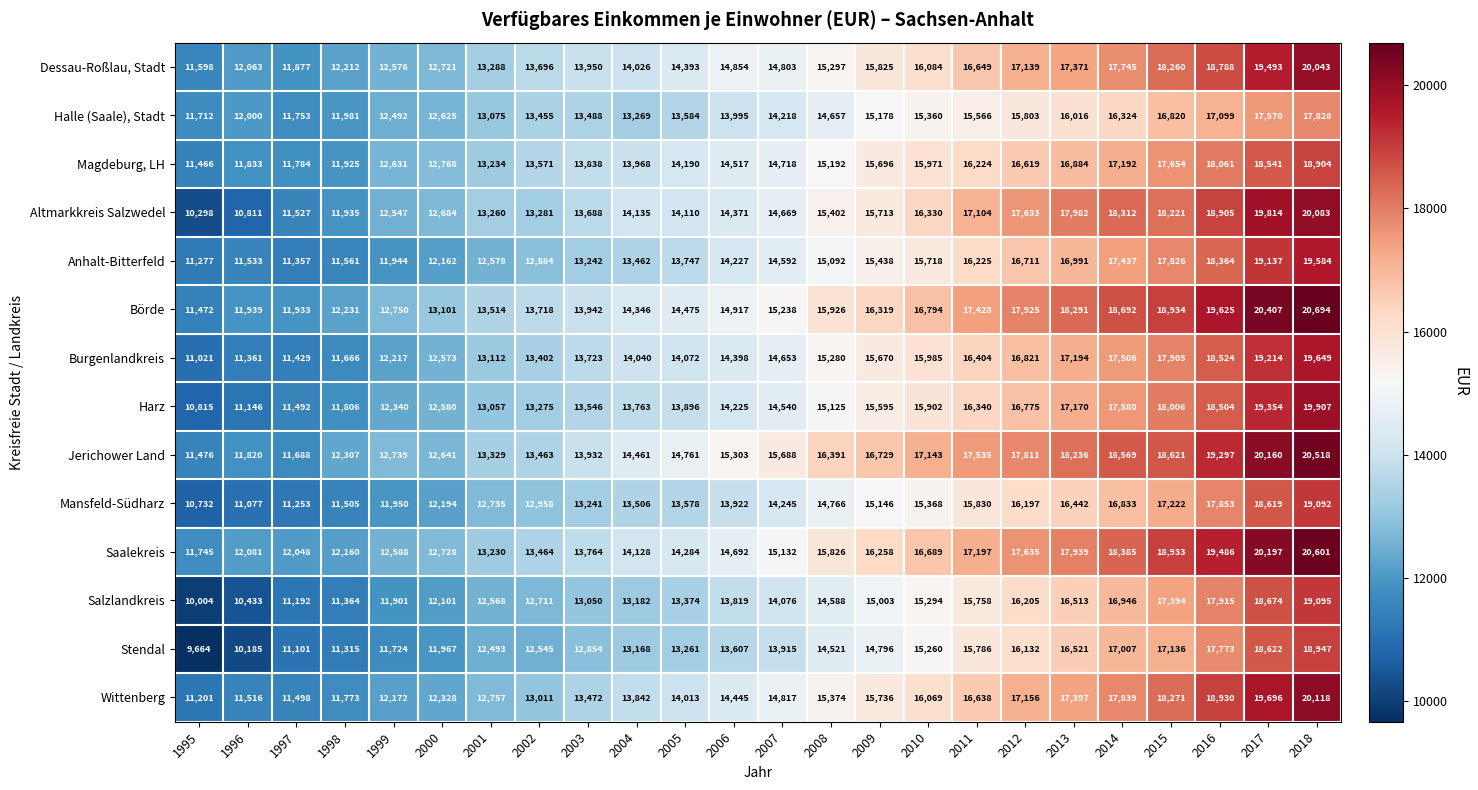

Is it true that Magdeburg, LH equals 22059 at 2001?

False